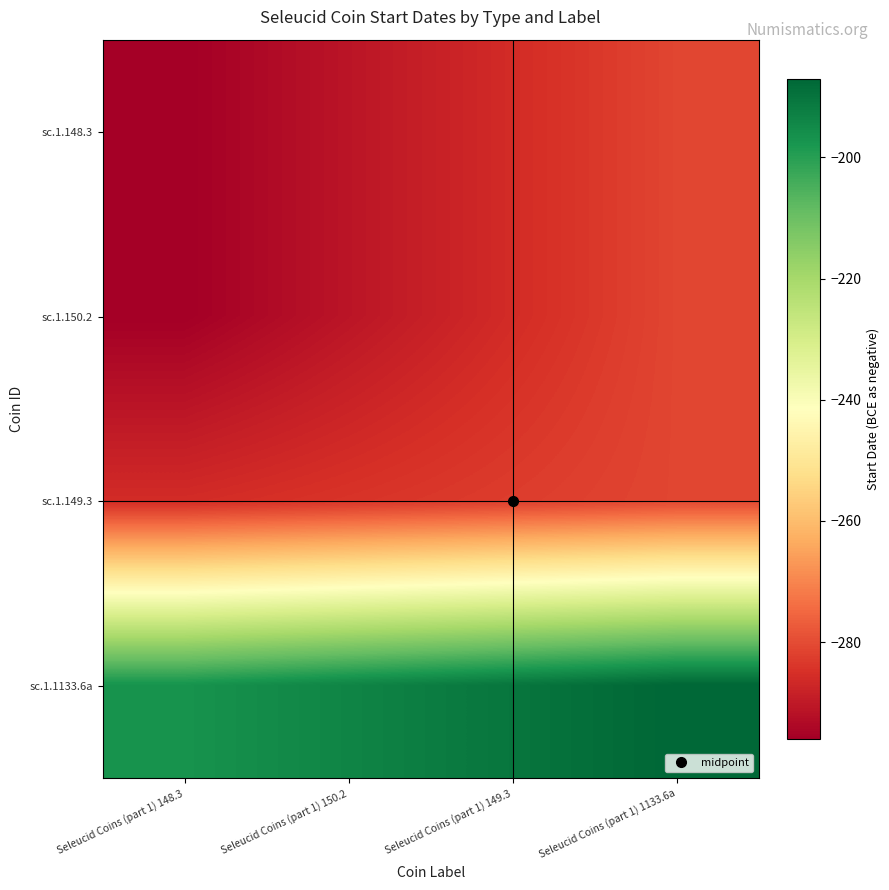

How many series are shown in this chart?

4